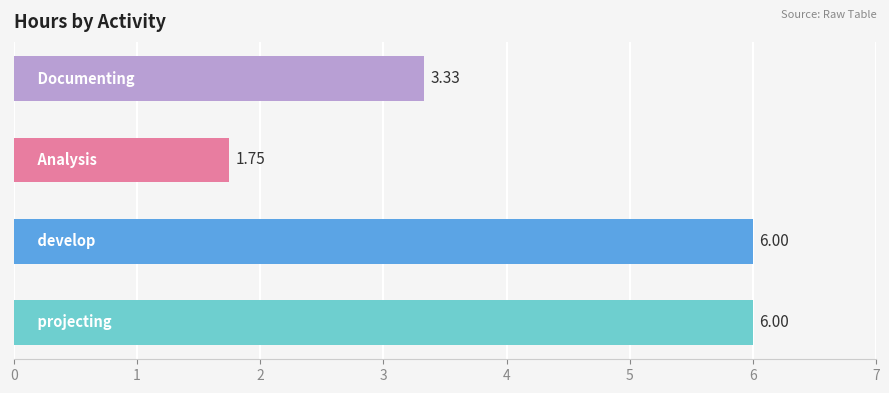

What is the average value?

4.3